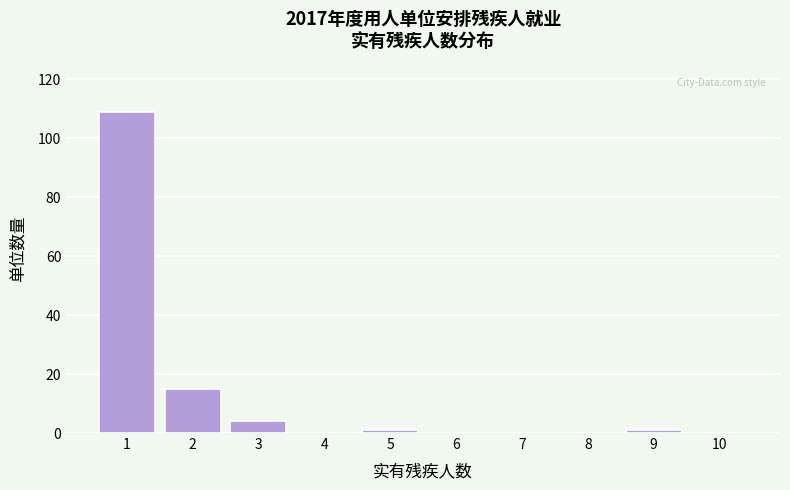

Reading left to right, list every bar in this chart as the range it spans on the x-axis followed by its height. The values are not printed on the chart, so give them approximately, as read against the axis.

0.5 to 1.5: 110
1.5 to 2.5: 16
2.5 to 3.5: 4
3.5 to 4.5: 0
4.5 to 5.5: under 2
5.5 to 6.5: 0
6.5 to 7.5: 0
7.5 to 8.5: 0
8.5 to 9.5: under 2
9.5 to 10.5: 0